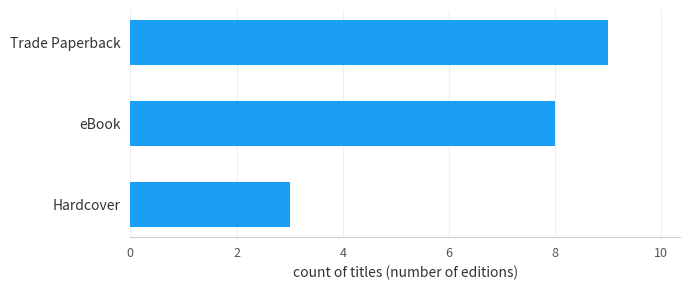

What is the difference between the second highest and minimum values?

5